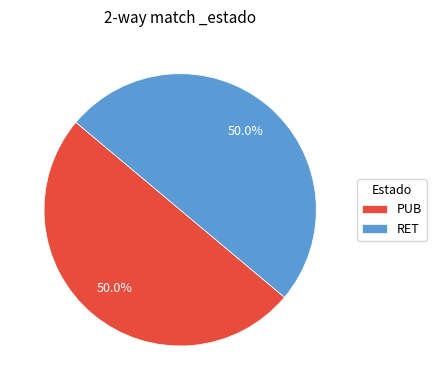

What is the total percentage of PUB and RET?

100.0%